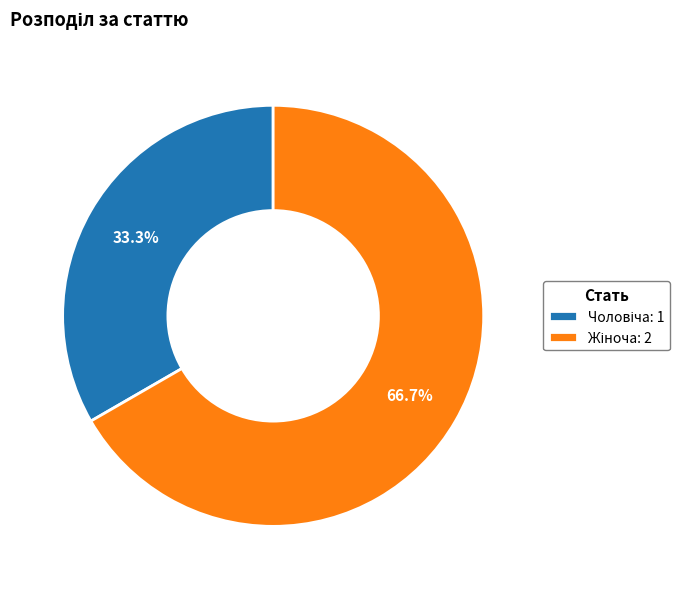

Does any single category account for the majority?

Yes